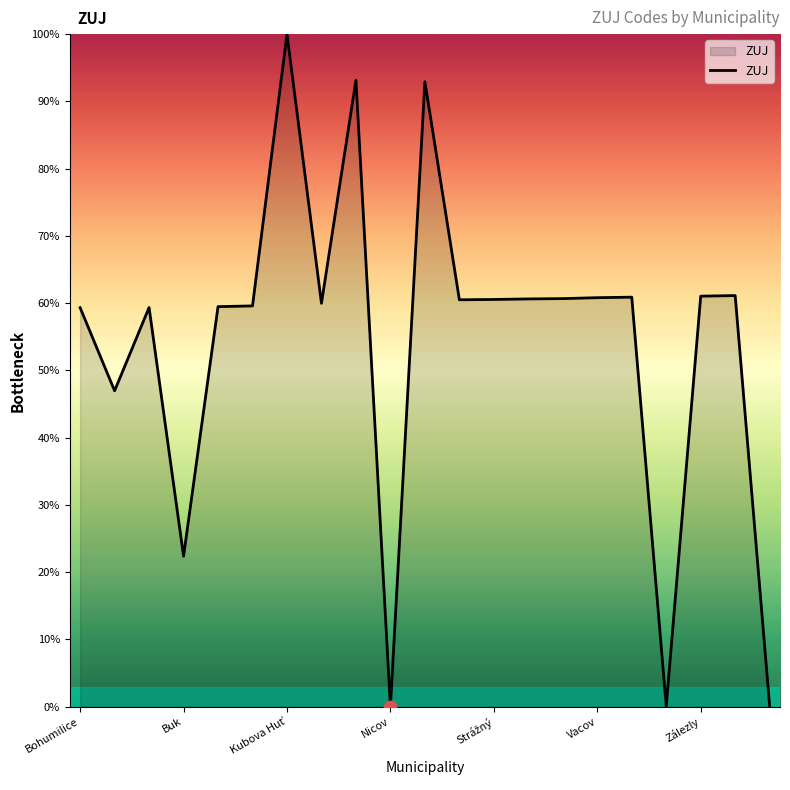

What is the greatest value displayed?

100.0